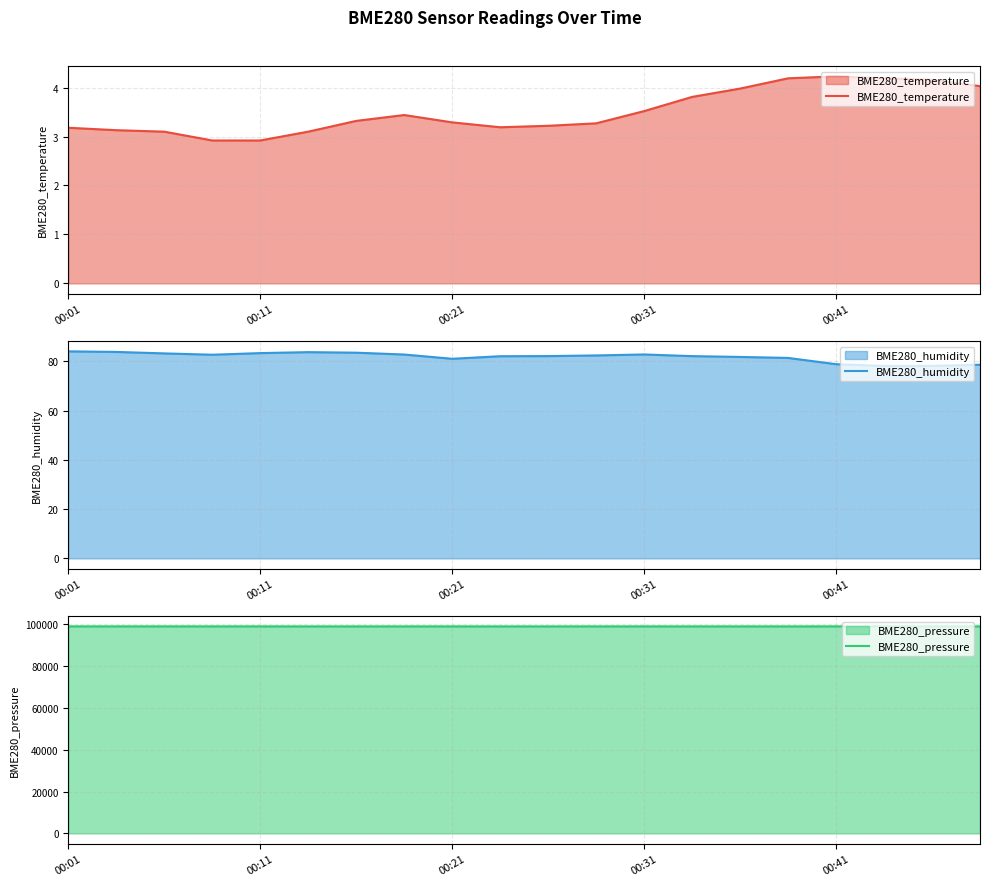

What is the smallest value displayed?

2.9